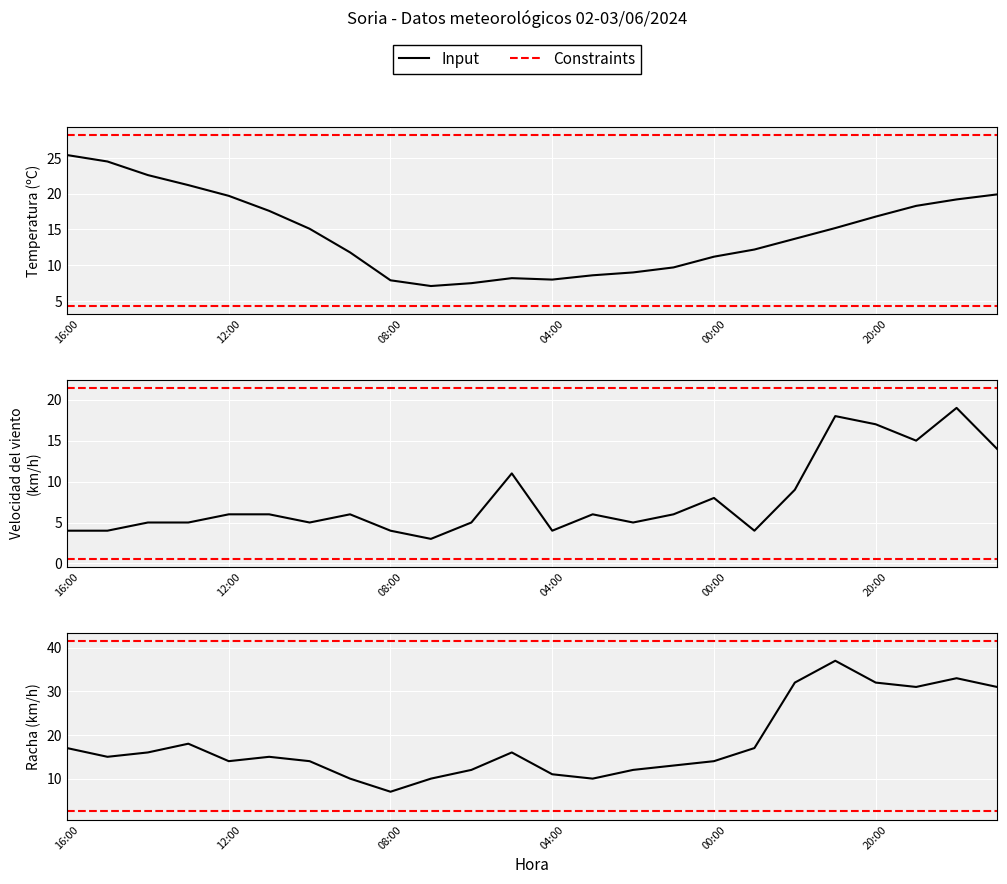

True or false: Racha (km/h) has more than 1 interior local peaks.

True